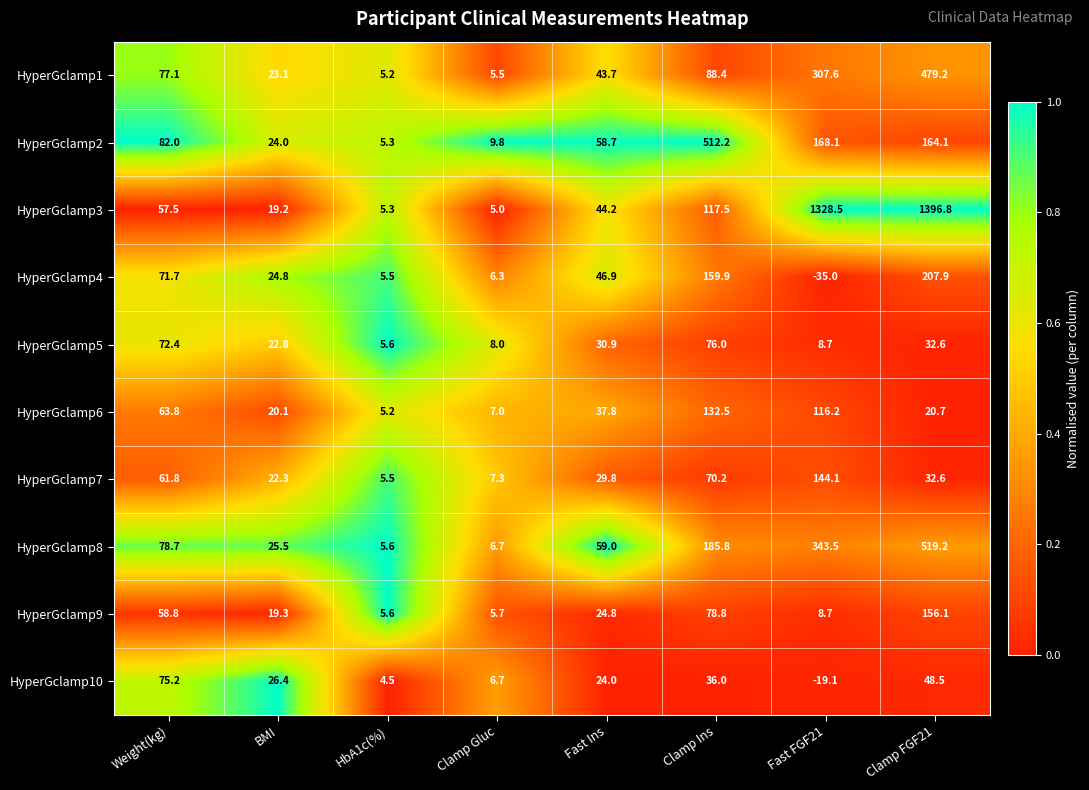

The HyperGclamp2 series shows 58.7 at Fast Ins. True or false?

True